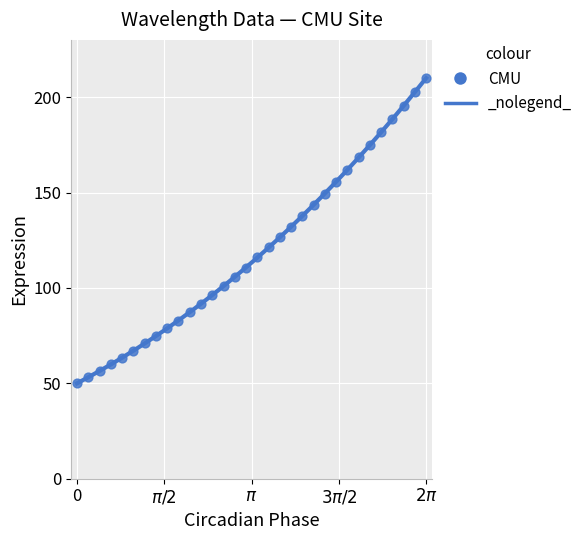

What is the range of Y values (max minus min)?

160.0